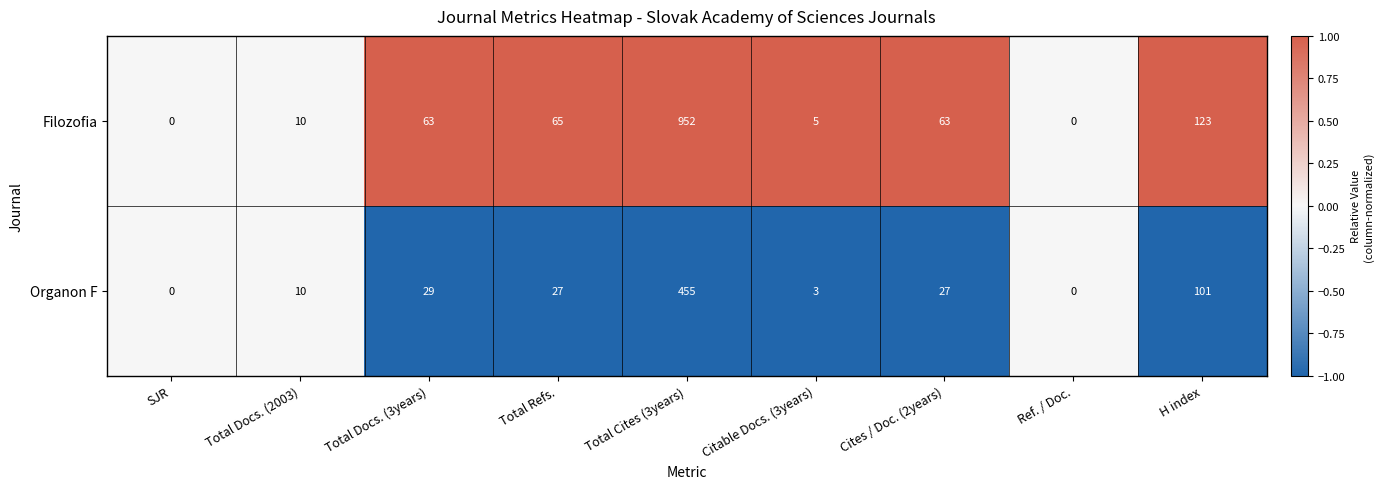

Which series changed the most between SJR and H index?

Filozofia